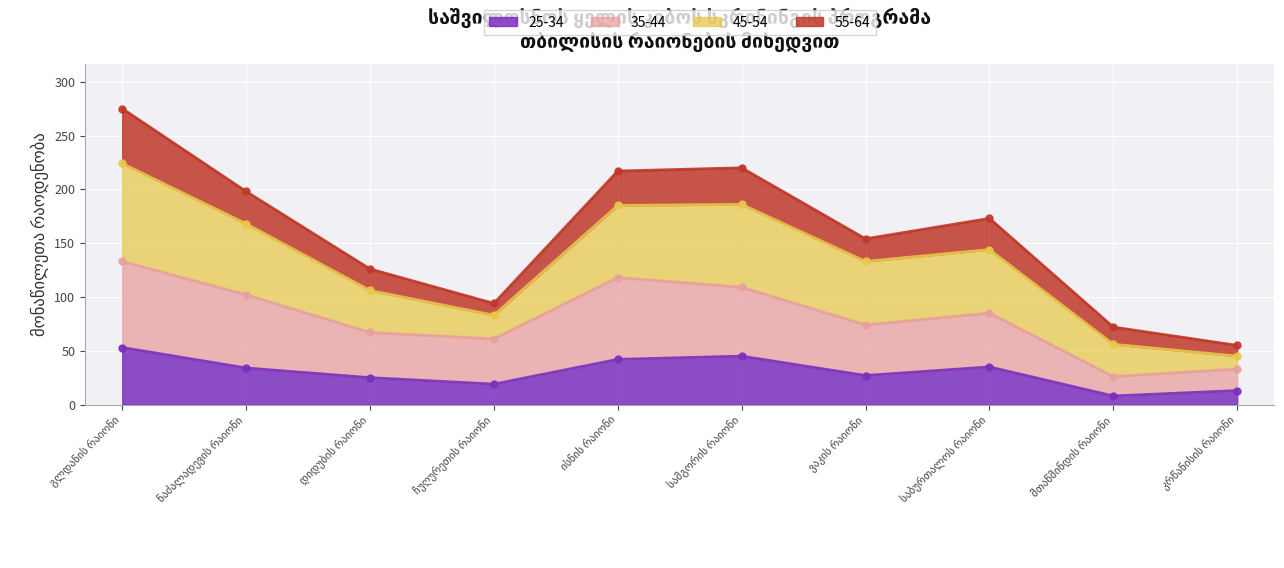

What is the lowest value of the 35-44 series?

26